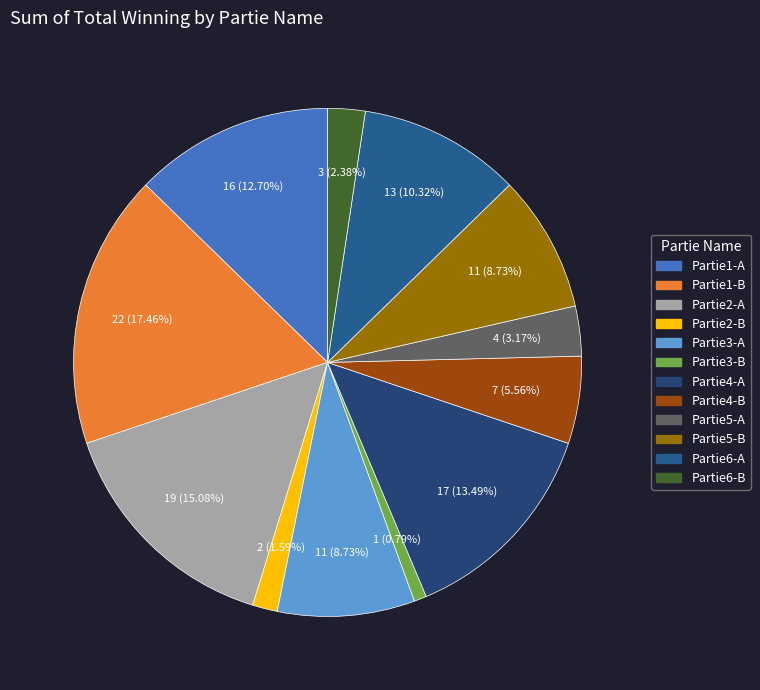

How many segments does this pie chart have?

12